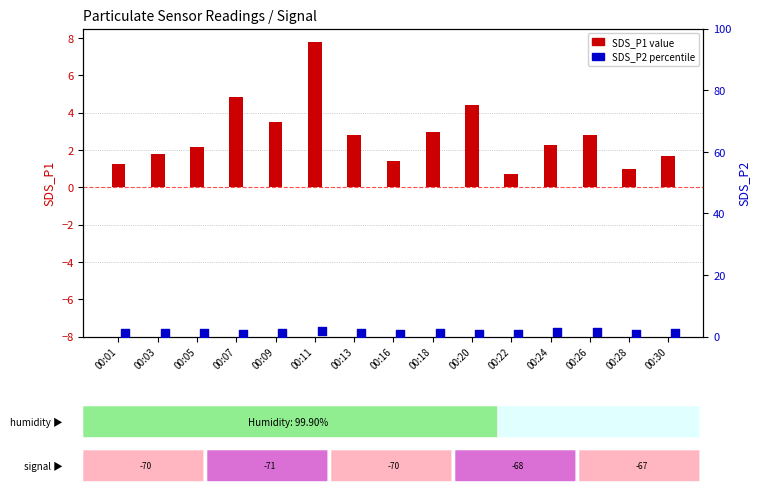

At how many categories does at least one series exceed 1?

13